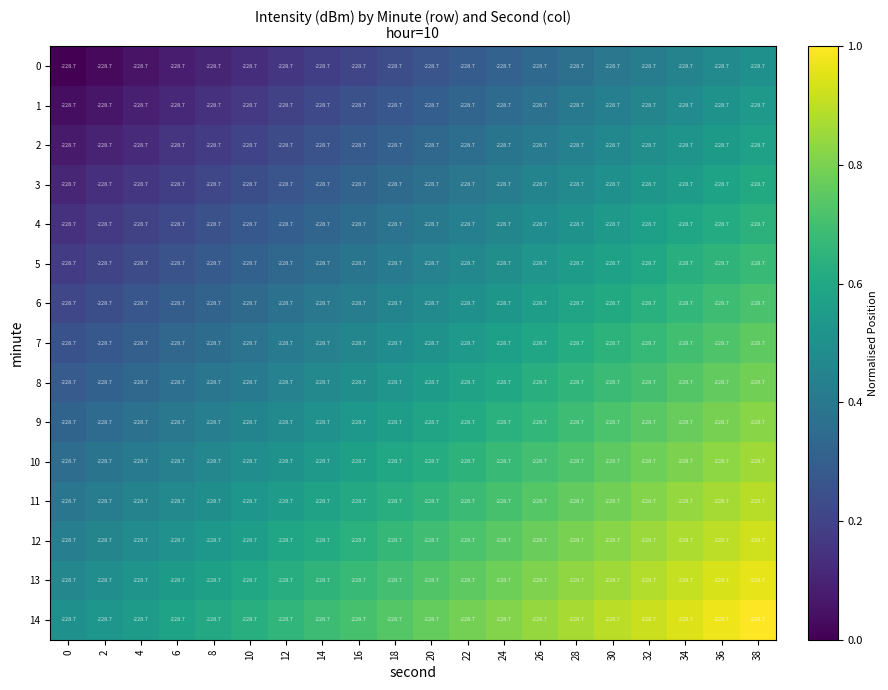

Is it true that 10 equals 0.6 at 22?

True